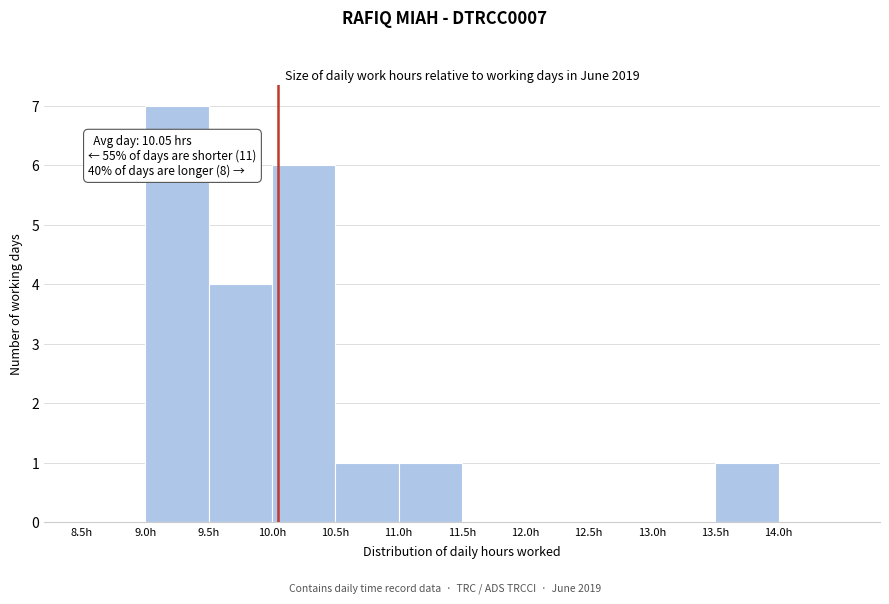

Which range on the x-axis has the tallest bar?

9.0 to 9.5